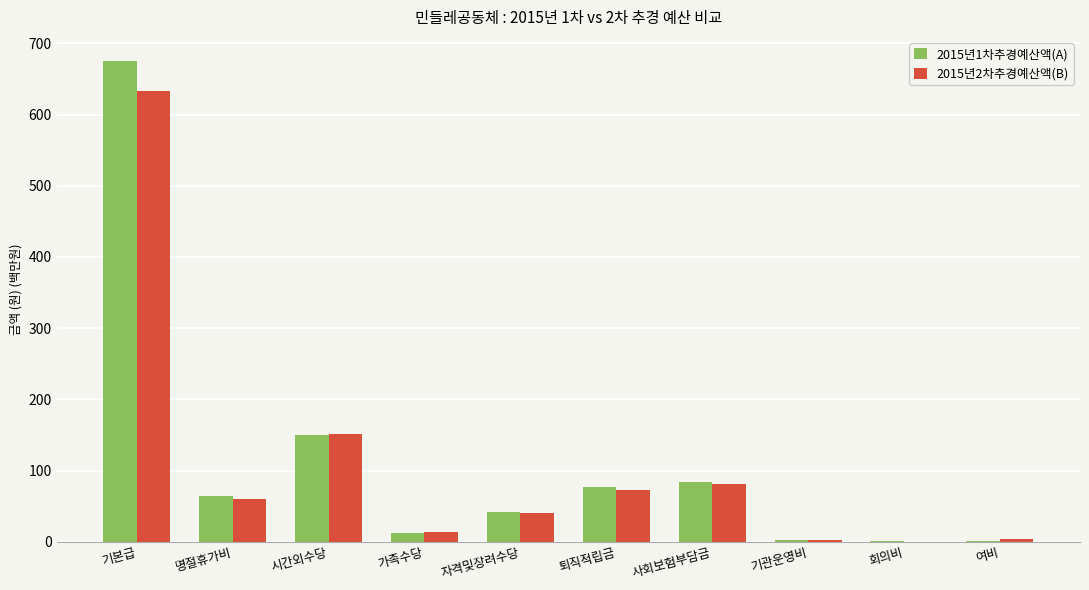

What is the maximum value shown in the chart?

675.4